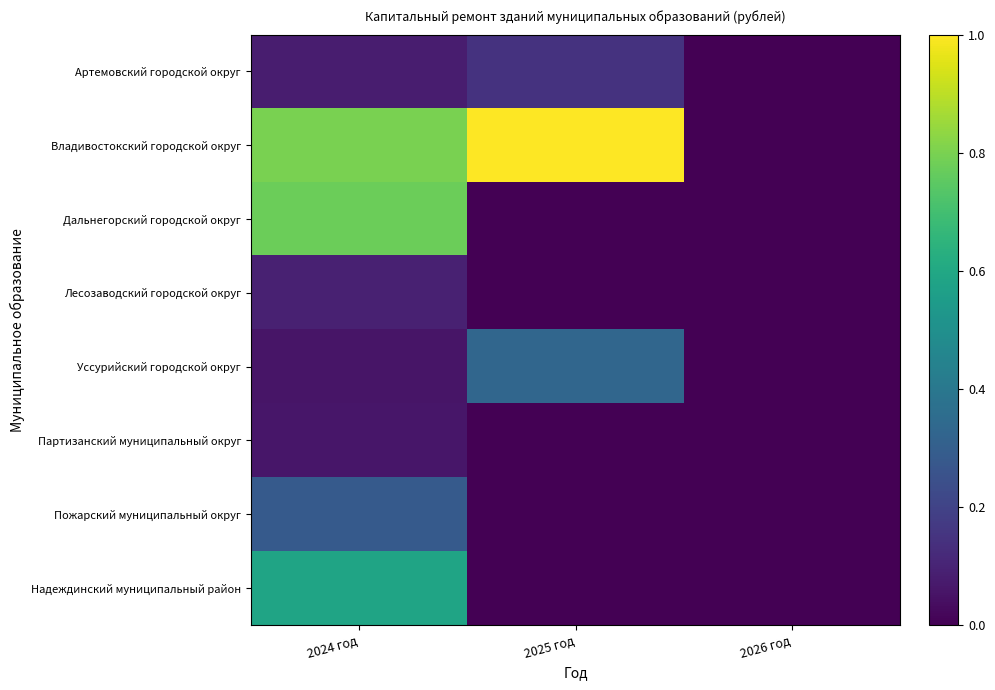

Which series changed the most between 2024 год and 2026 год?

Владивостокский городской округ